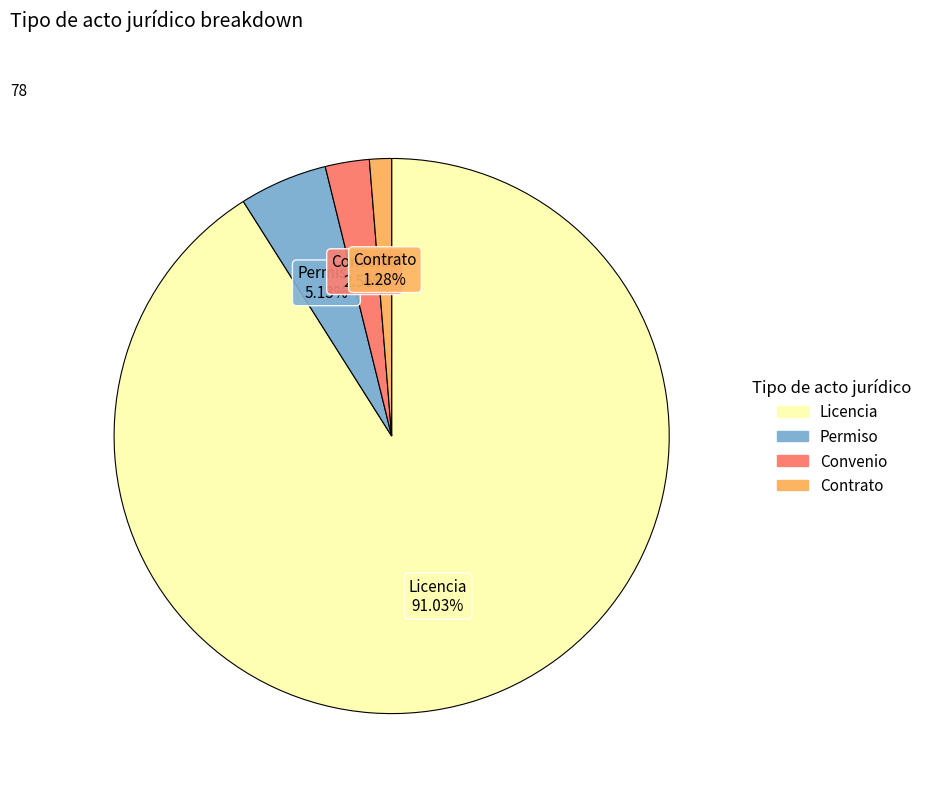

Between Licencia and Permiso, which is larger?

Licencia